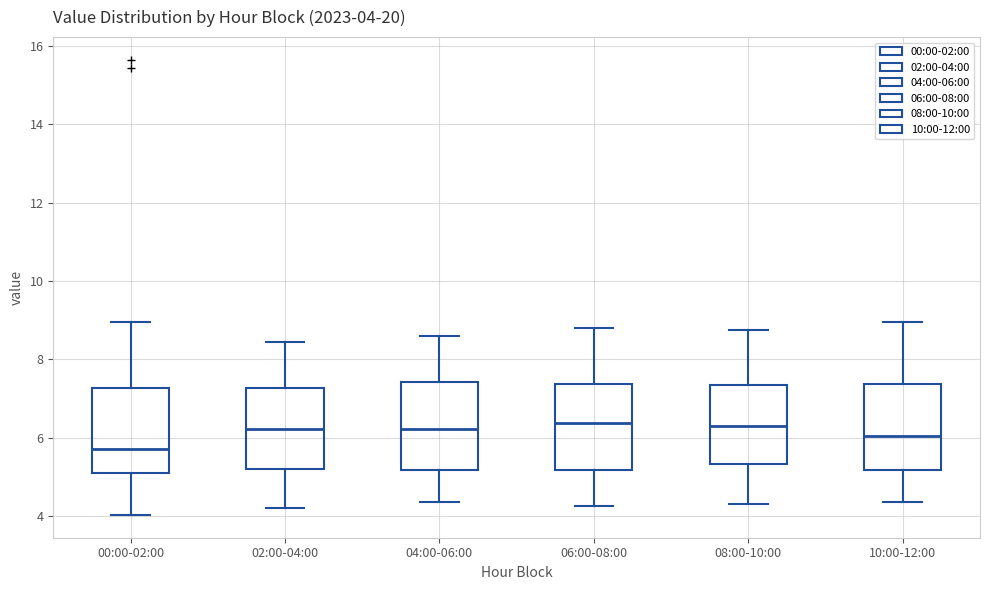

Which box's median line is the lowest?

00:00-02:00